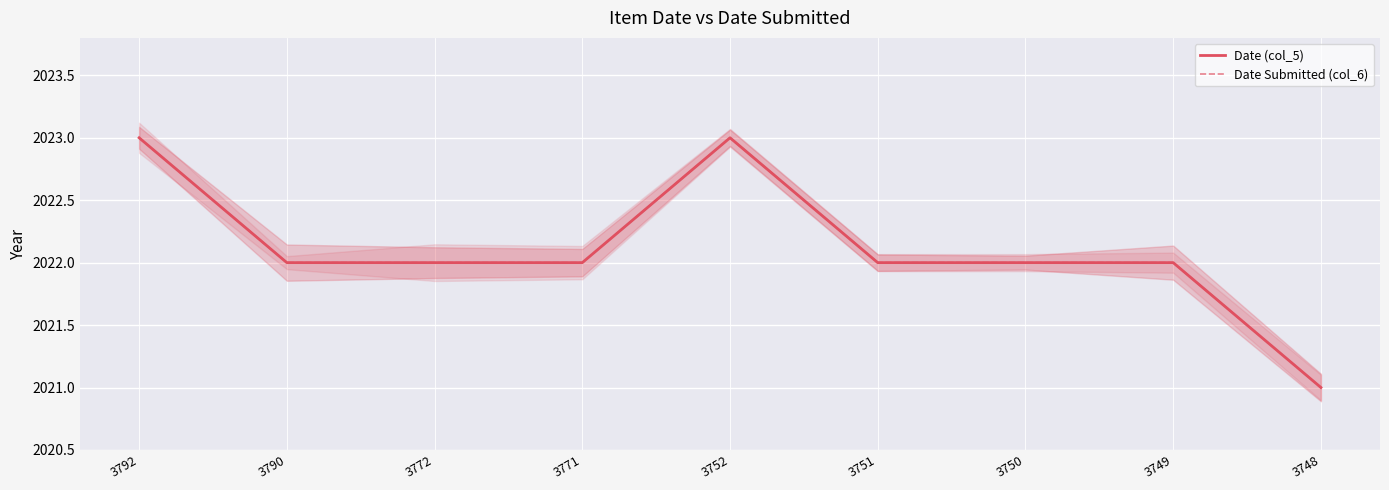

What is the approximate value of Date (col_5) at 3749?

2022